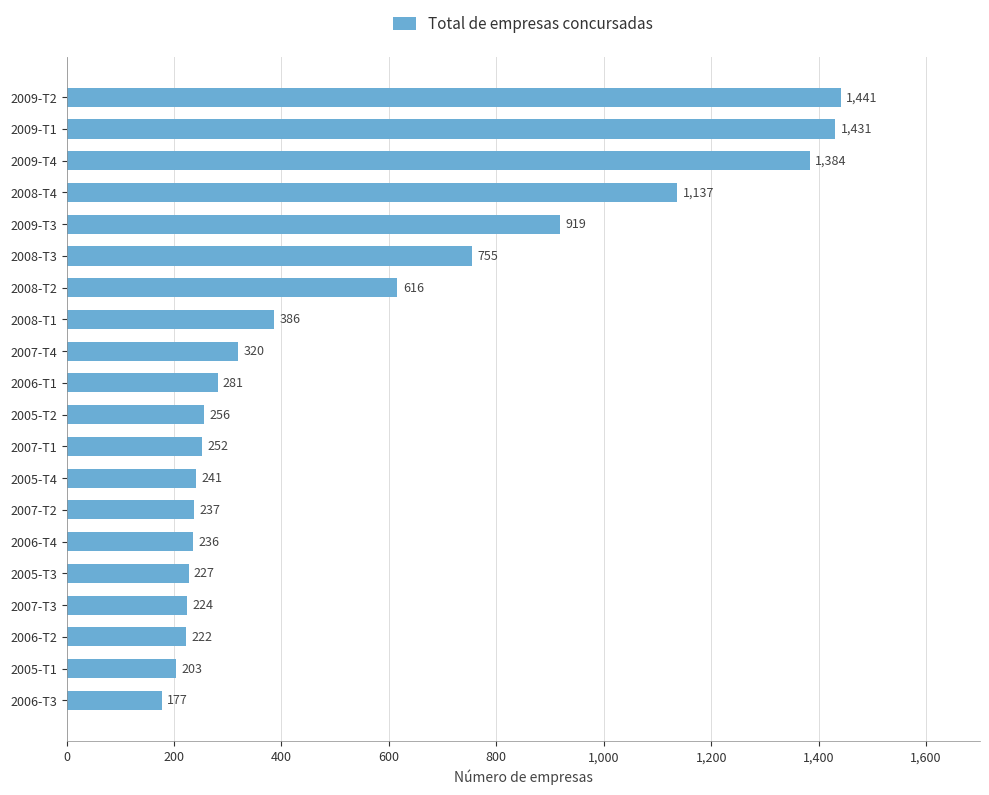

What is the average value?

547